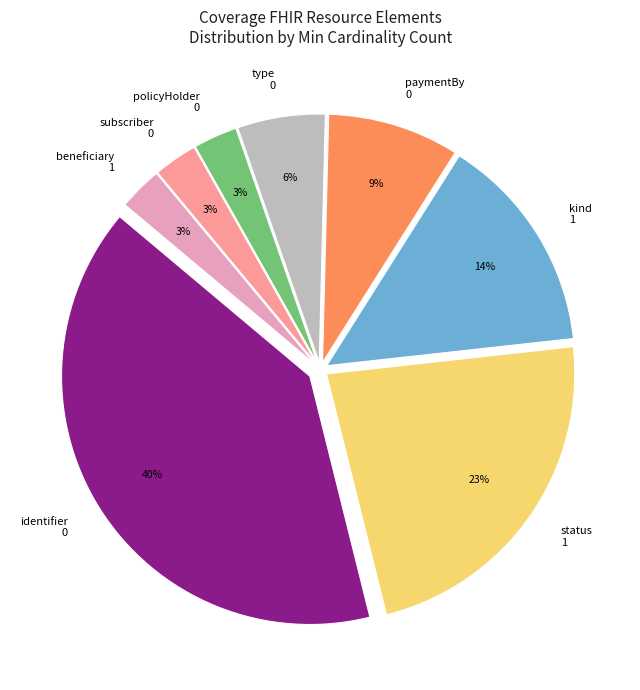

To the nearest percent, what is the average slice percentage?

12%